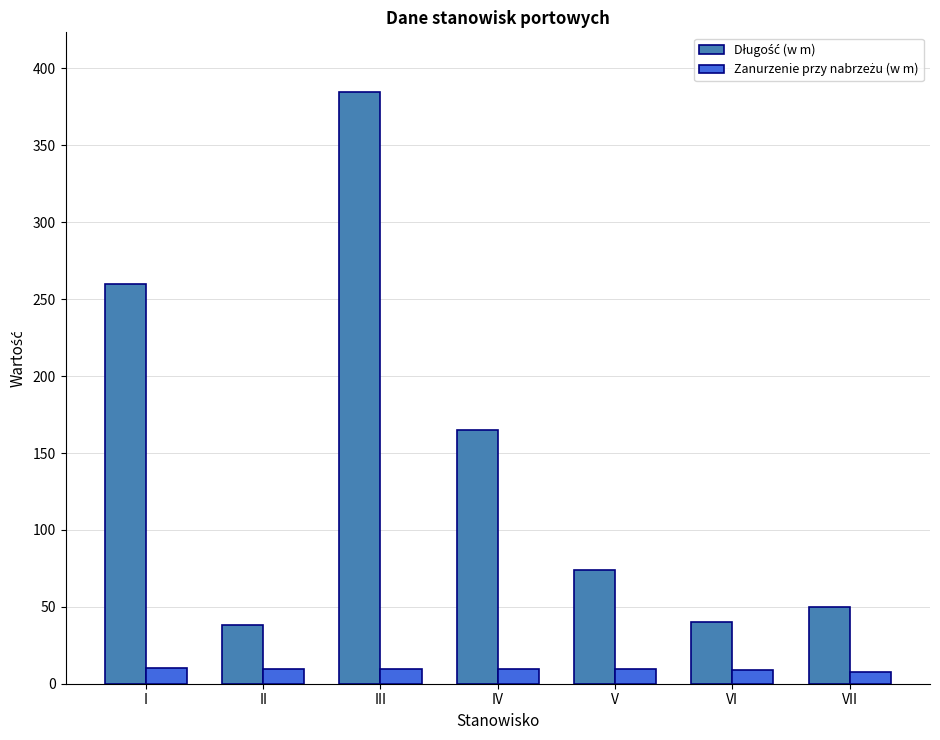

Which label corresponds to the largest value in the chart?

III